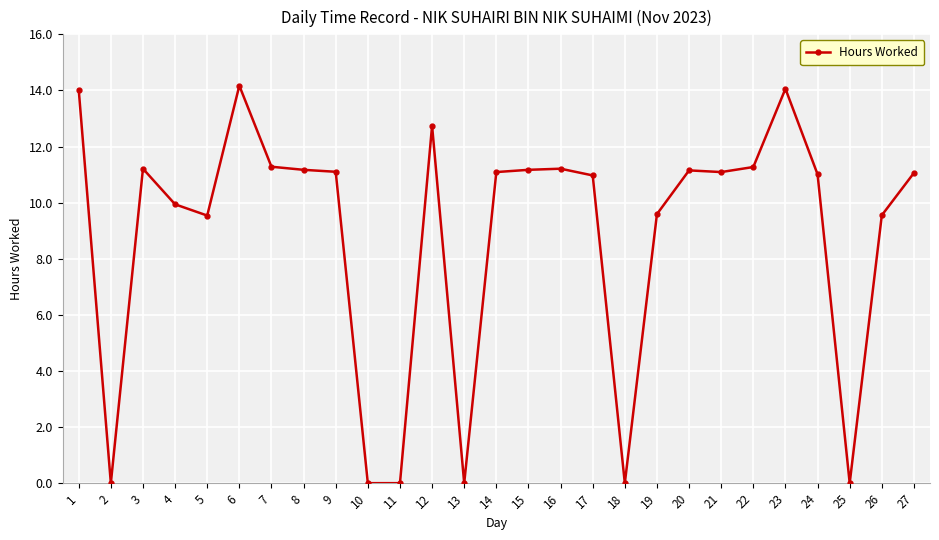

Count the number of categories in the chart.

27